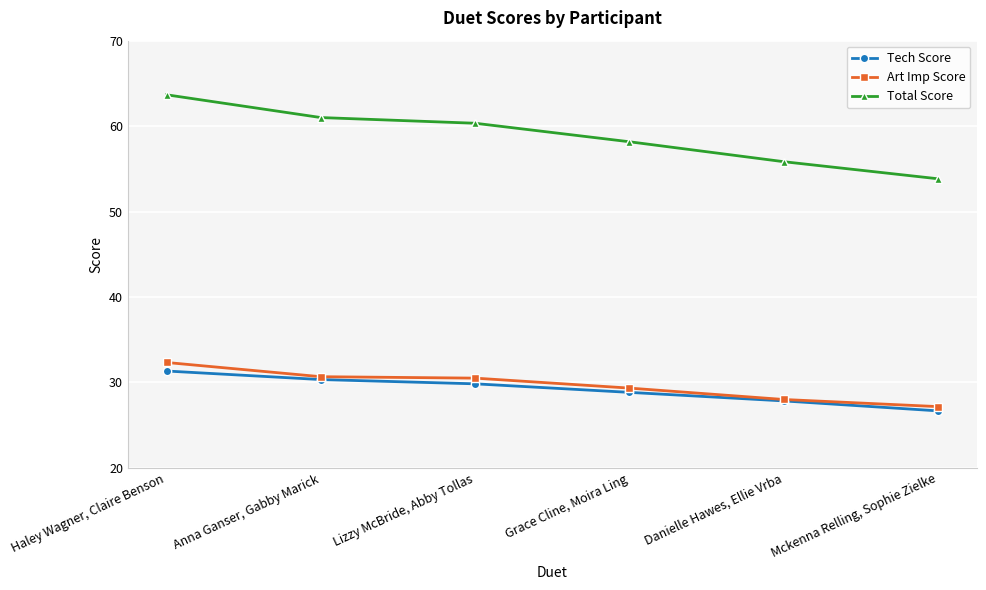

What is the sum of all Total Score values?

352.8